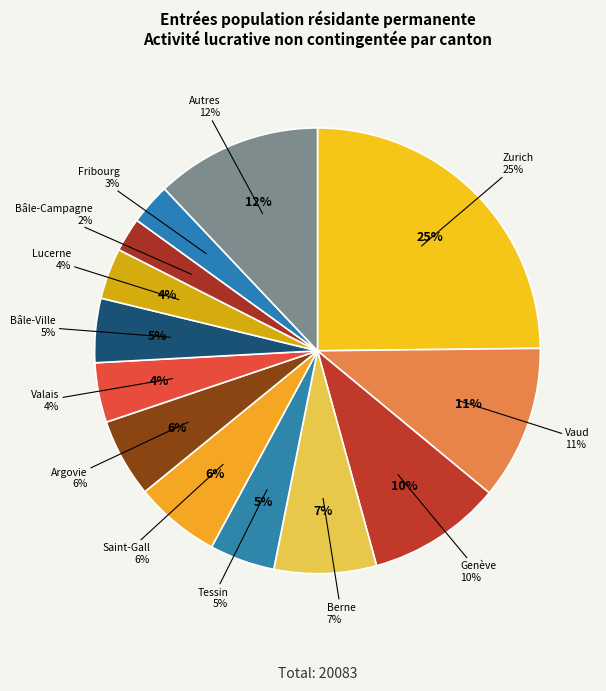

Count the number of slices in the pie.

13